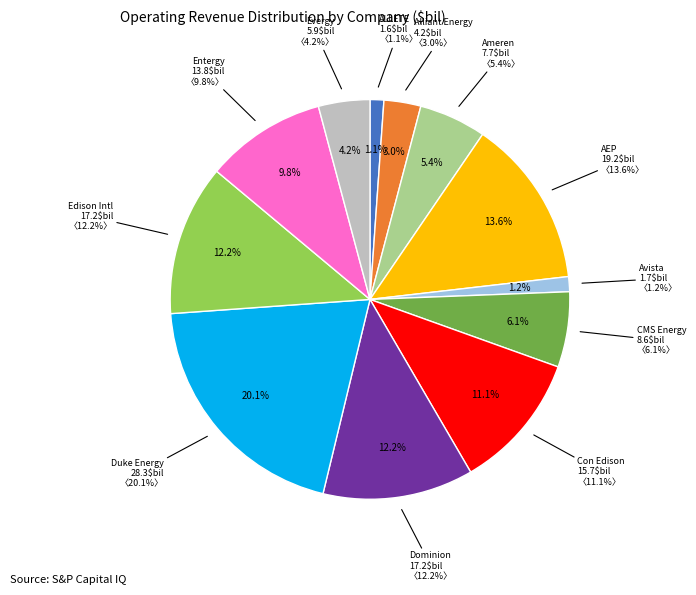

Does BBB account for over 50% of the chart?

No